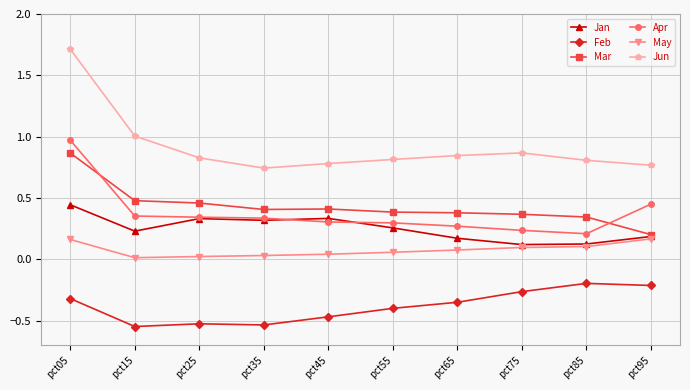

True or false: Feb and Jan cross at least once.

False